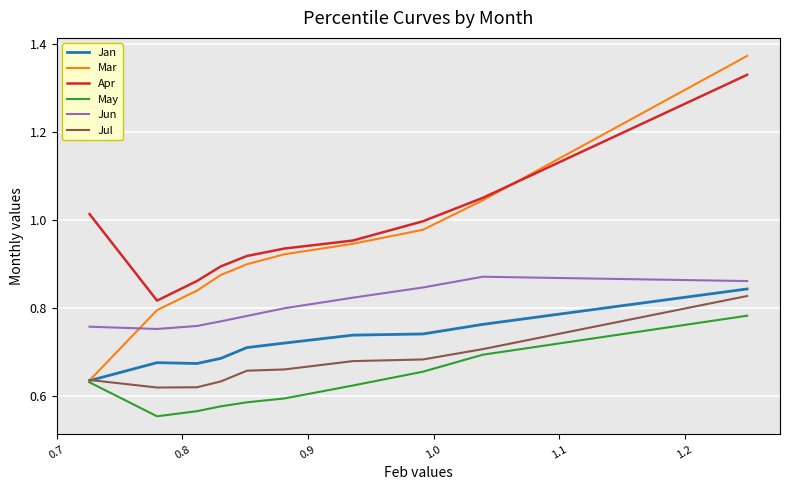

How many times do Mar and Apr cross each other?

1